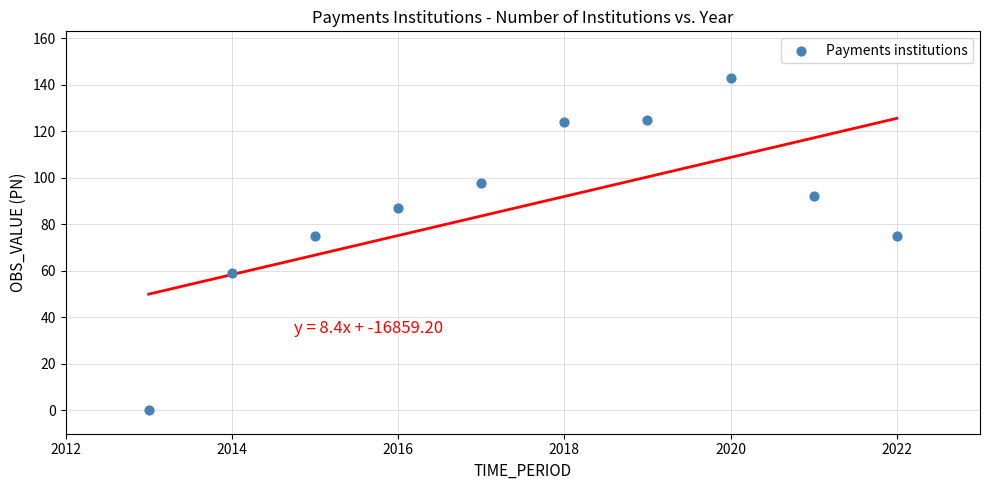

What is the average Y value?

88